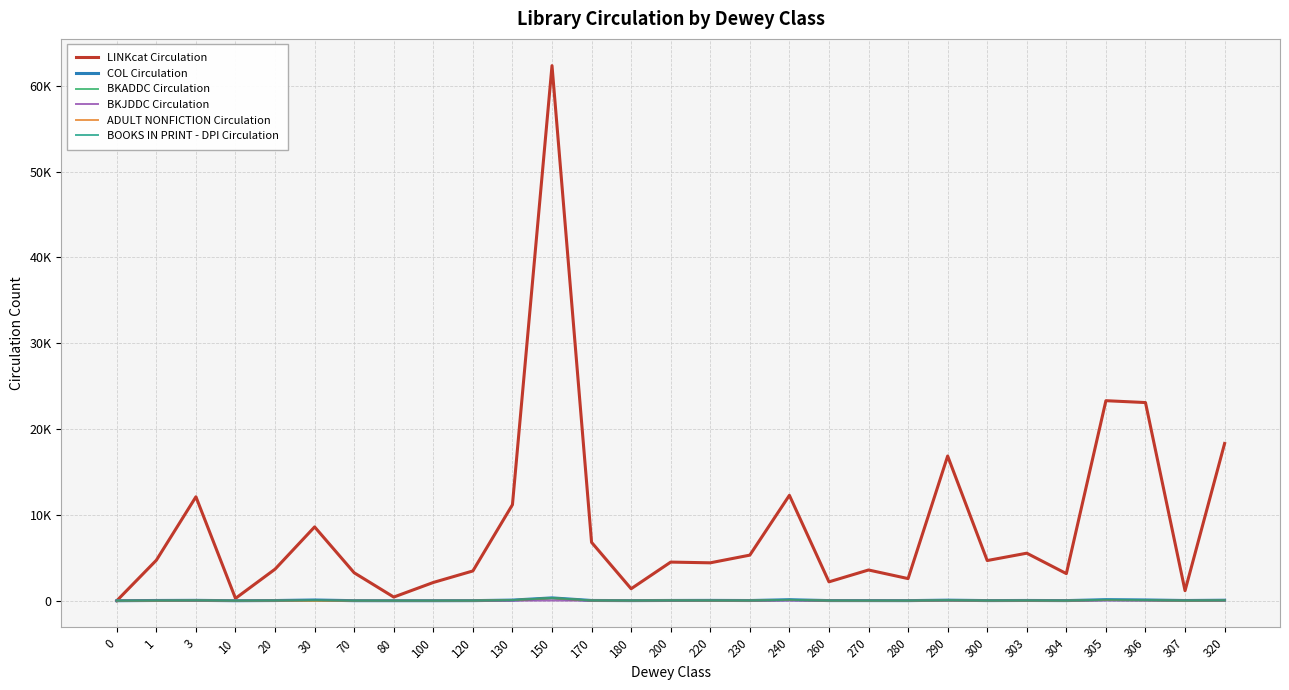

Is this an area chart (filled region under the line)?

No